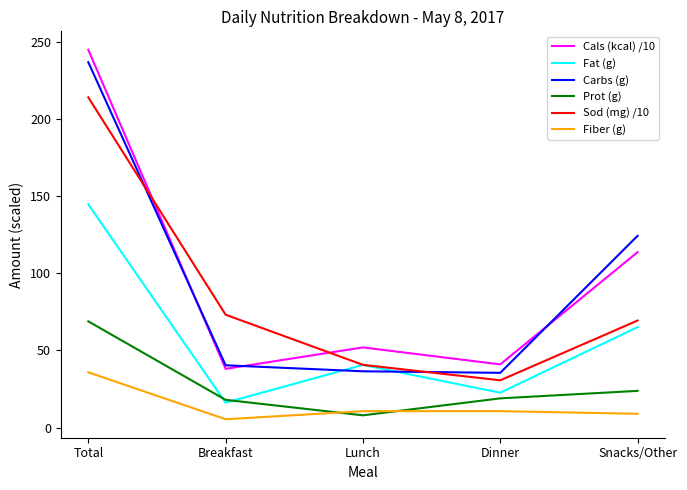

What is the spread (max minus min) of values at Dinner?

30.3